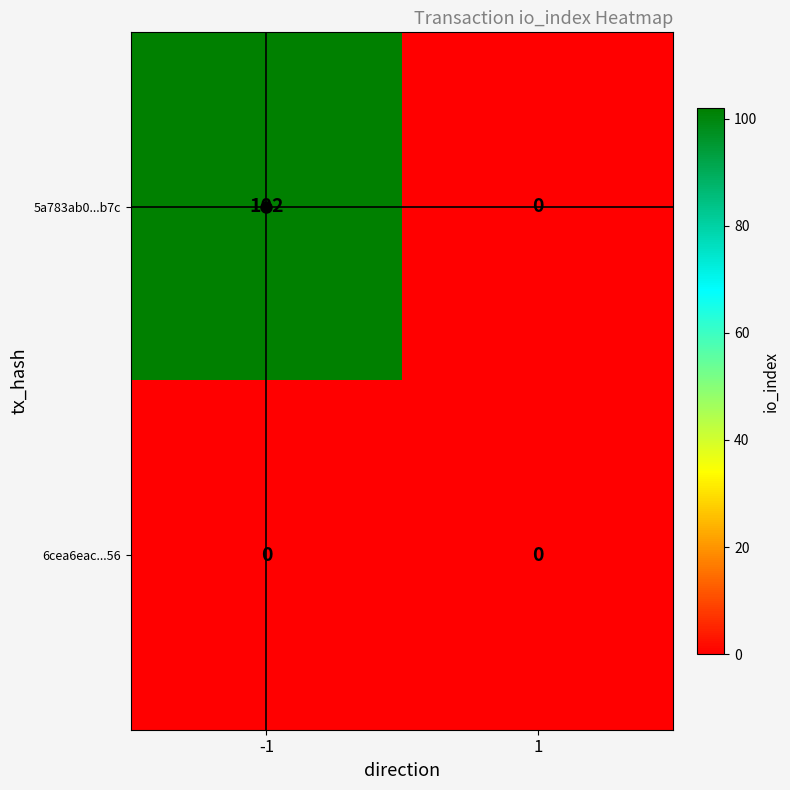

Rank the series by their maximum value, from lowest to highest.

6cea6eac...56, 5a783ab0...b7c